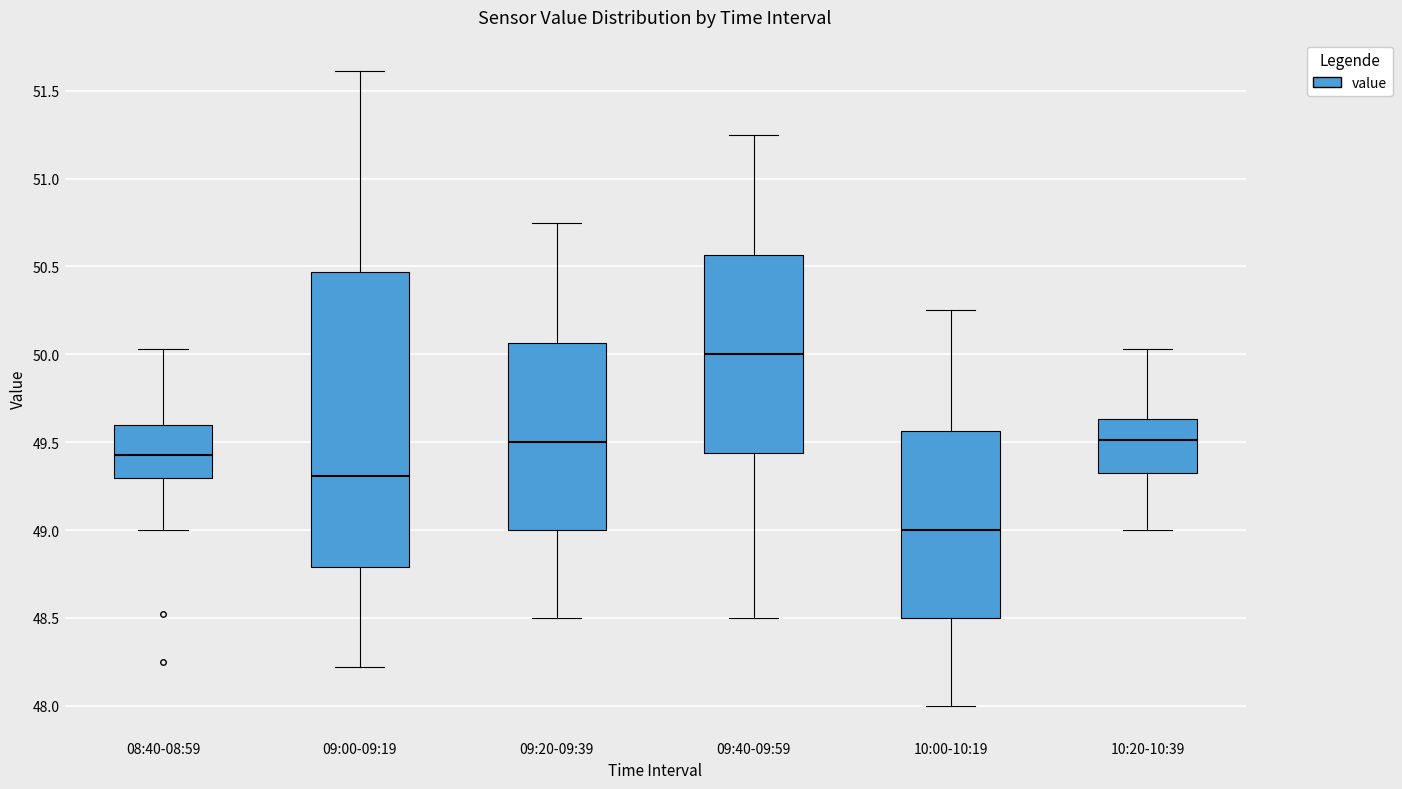

Reading left to right, read every box against the y-axis: the position of its median line, the range the box covers, and the ends of its whiskers. The values are not printed on the chart, so give them approximately, as read against the axis.

08:40-08:59: median 49.45, box 49.30 to 49.60, whiskers 49.00 to 50.05
09:00-09:19: median 49.30, box 48.80 to 50.45, whiskers 48.20 to 51.60
09:20-09:39: median 49.50, box 49.00 to 50.05, whiskers 48.50 to 50.75
09:40-09:59: median 50.00, box 49.45 to 50.55, whiskers 48.50 to 51.25
10:00-10:19: median 49.00, box 48.50 to 49.55, whiskers 48.00 to 50.25
10:20-10:39: median 49.50, box 49.35 to 49.65, whiskers 49.00 to 50.05